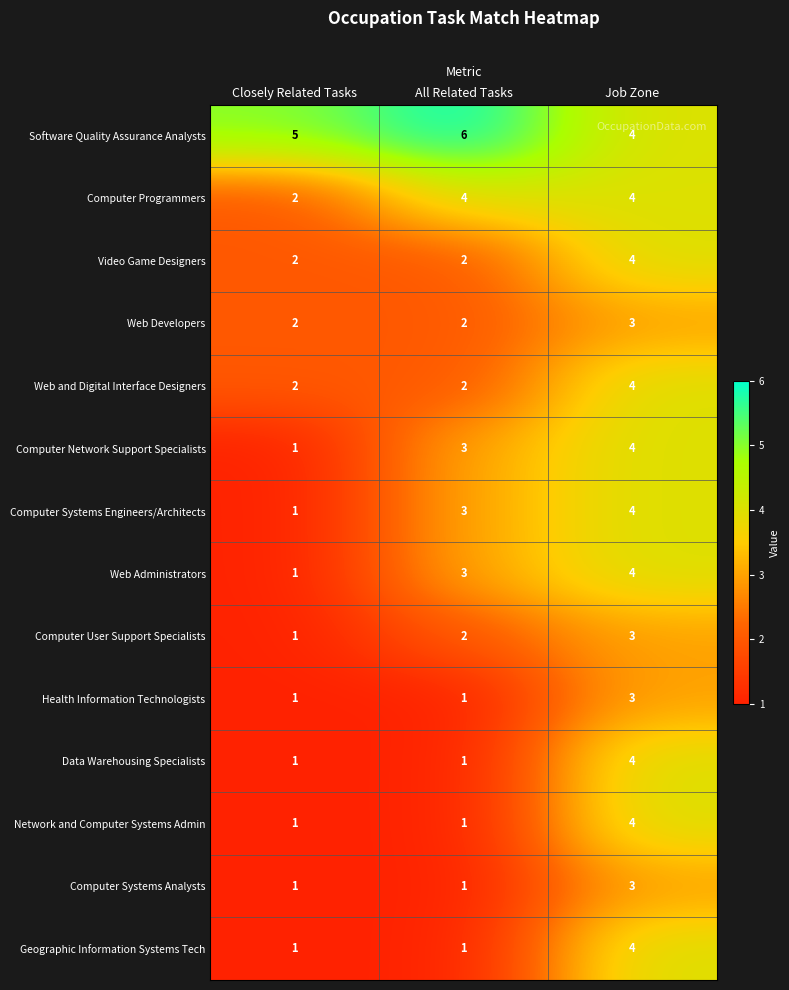

Is it true that Computer Systems Engineers/Architects equals 1 at All Related Tasks?

False